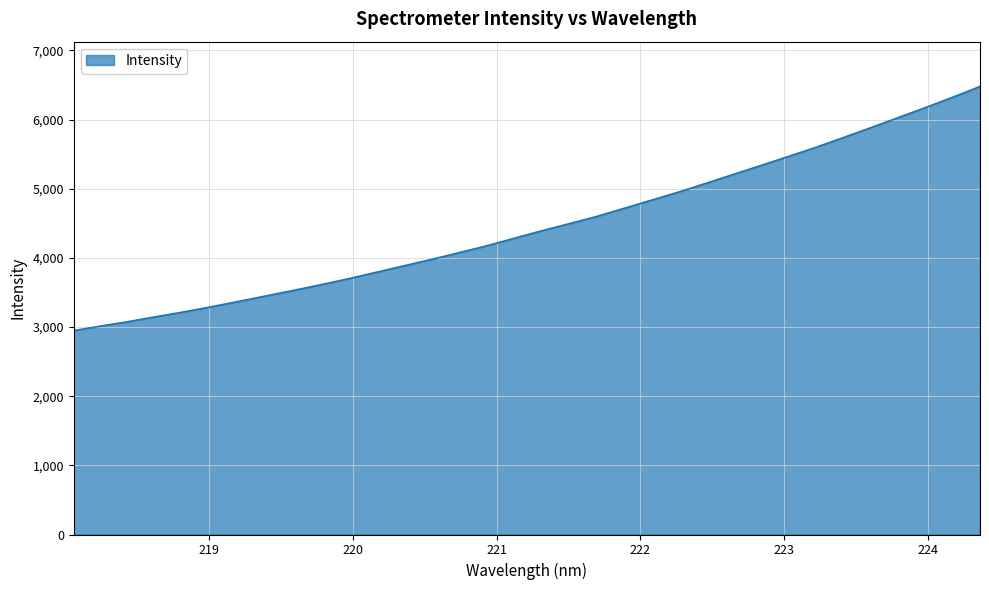

What is the difference between the second highest and minimum values?

3372.8